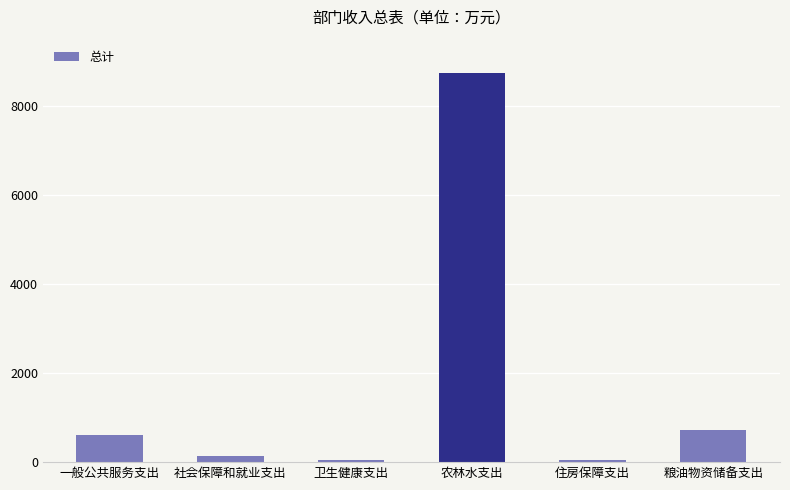

What is the difference between the values at 粮油物资储备支出 and 社会保障和就业支出?

587.7